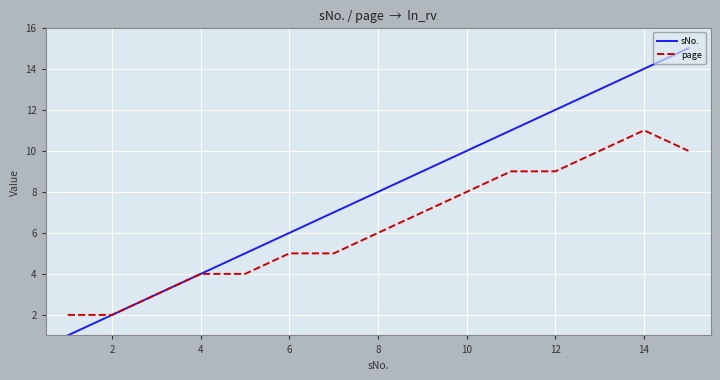

Which series has the largest total across all categories?

sNo.